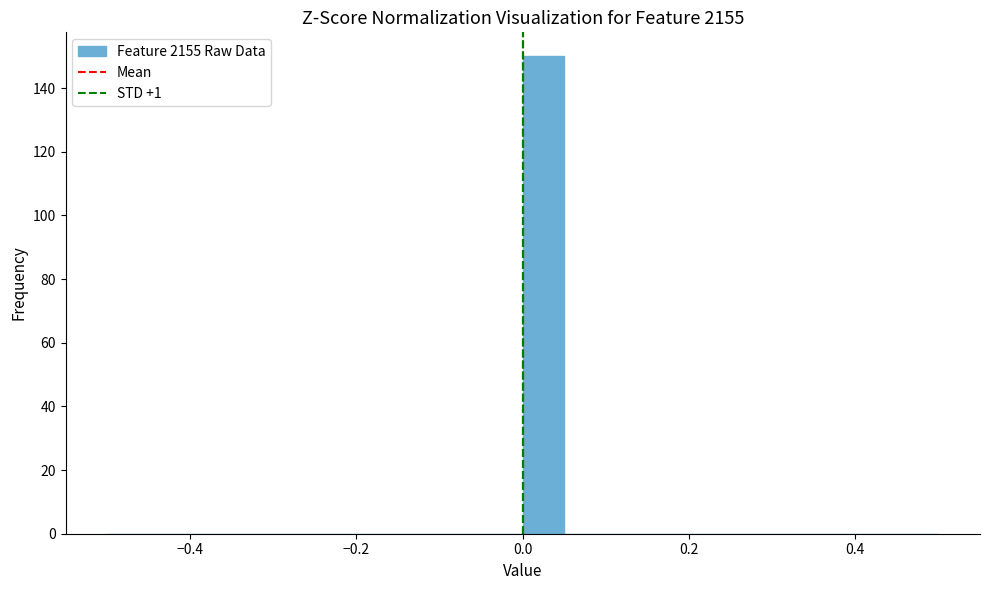

Read against the x-axis, roughly where is the centre of the tallest bar?

0.02